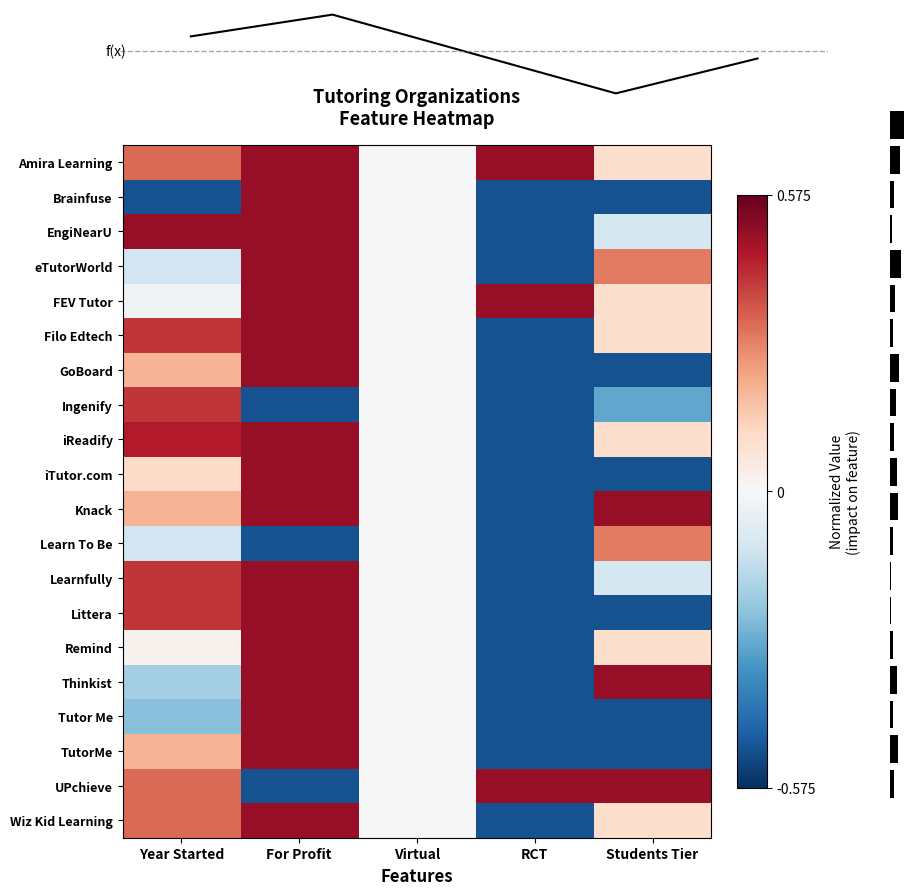

How many values in the Filo Edtech series exceed 0?

3